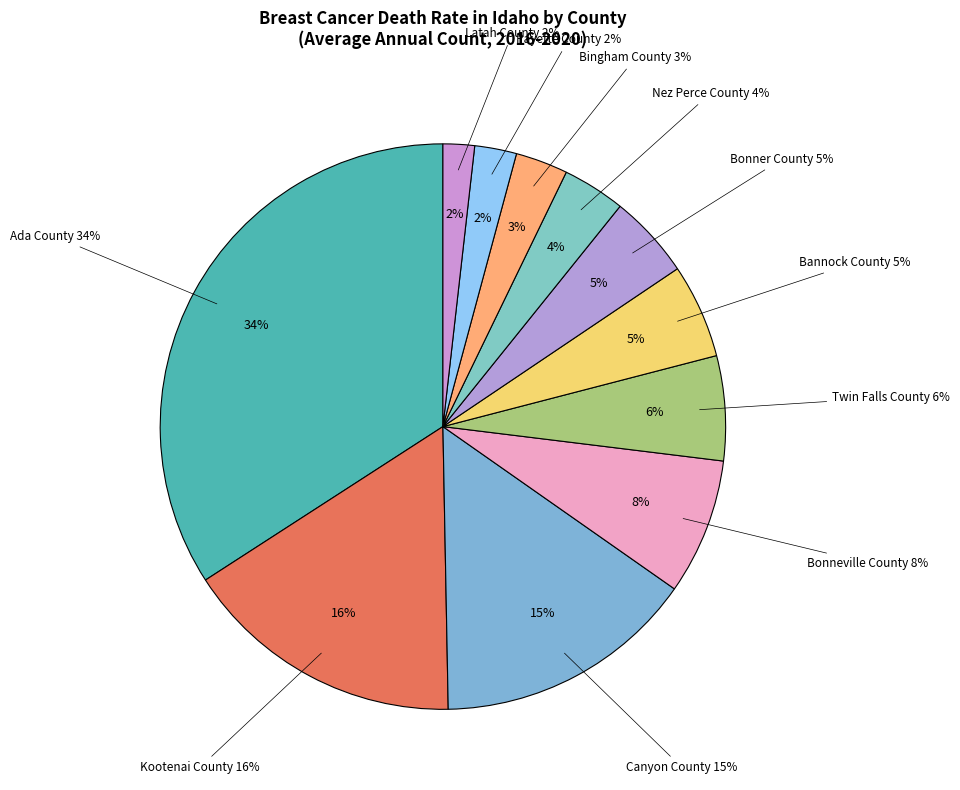

To the nearest percent, what is the average slice percentage?

9%